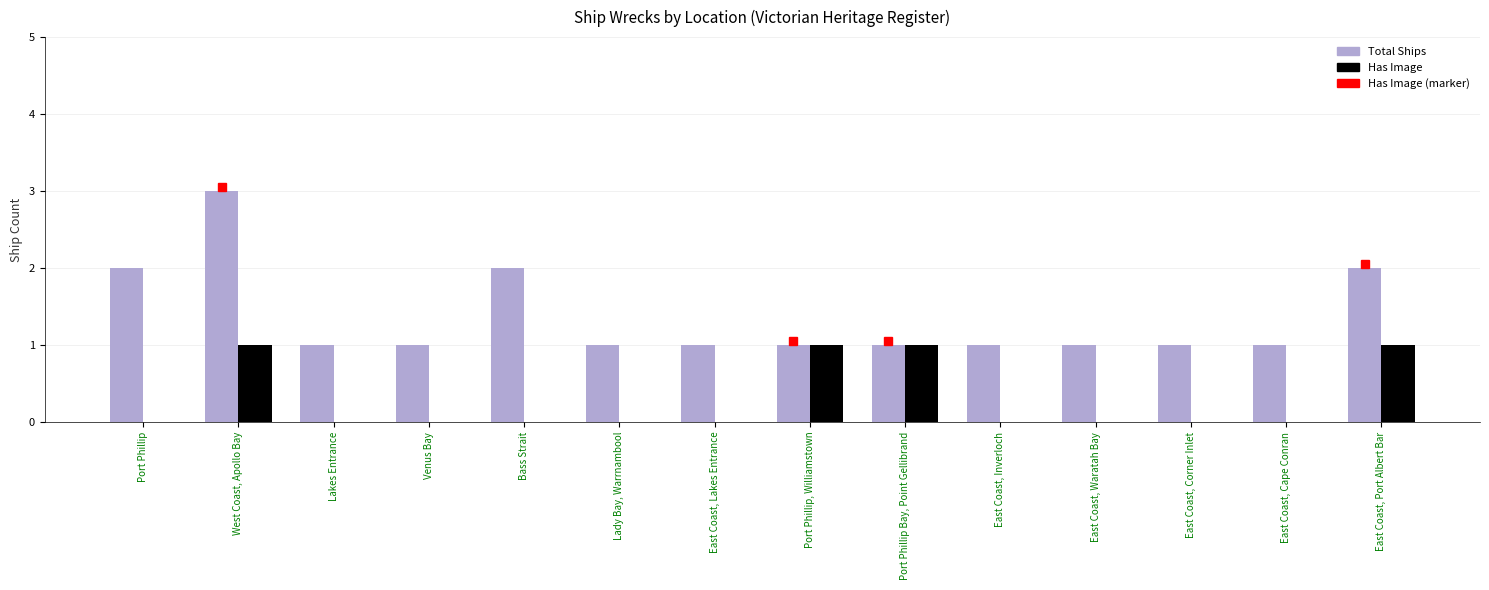

Reading left to right, transcribe all the data shown in this chart.

Total Ships: 2	3	1	1	2	1	1	1	1	1	1	1	1	2
Has Image: 0	1	0	0	0	0	0	1	1	0	0	0	0	1